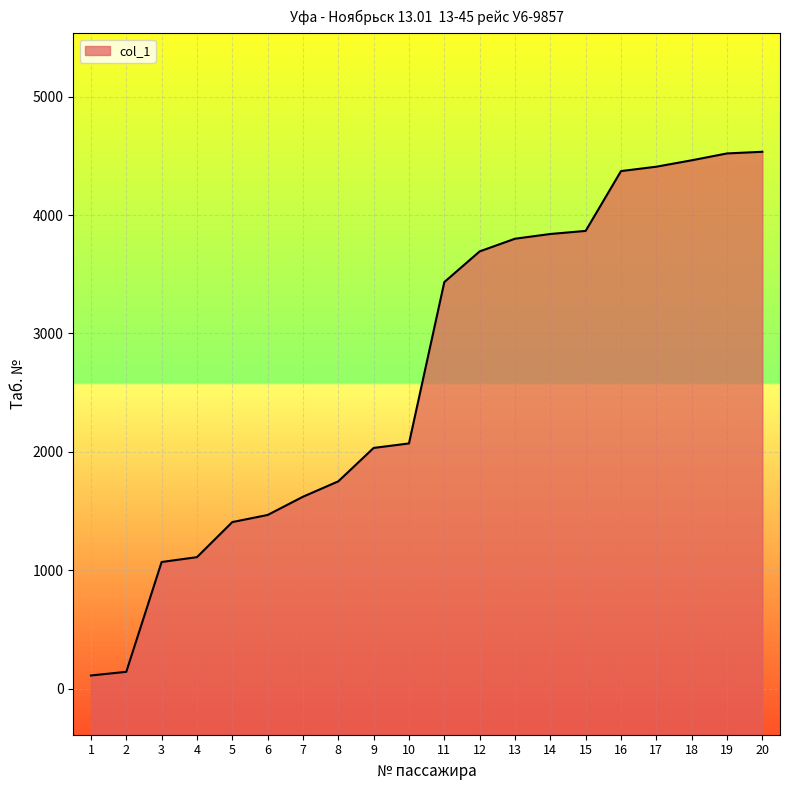

List the labels in order of value, largest first.

20, 19, 18, 17, 16, 15, 14, 13, 12, 11, 10, 9, 8, 7, 6, 5, 4, 3, 2, 1